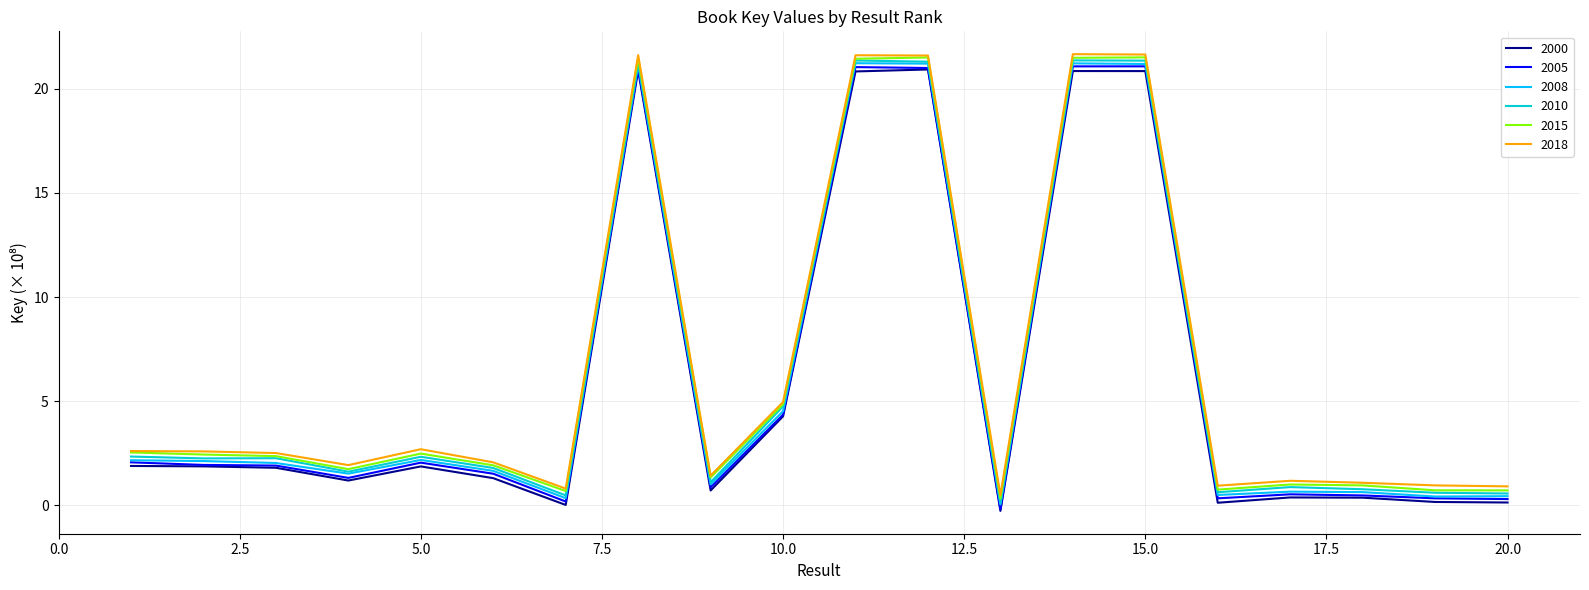

Count the number of categories in the chart.

20